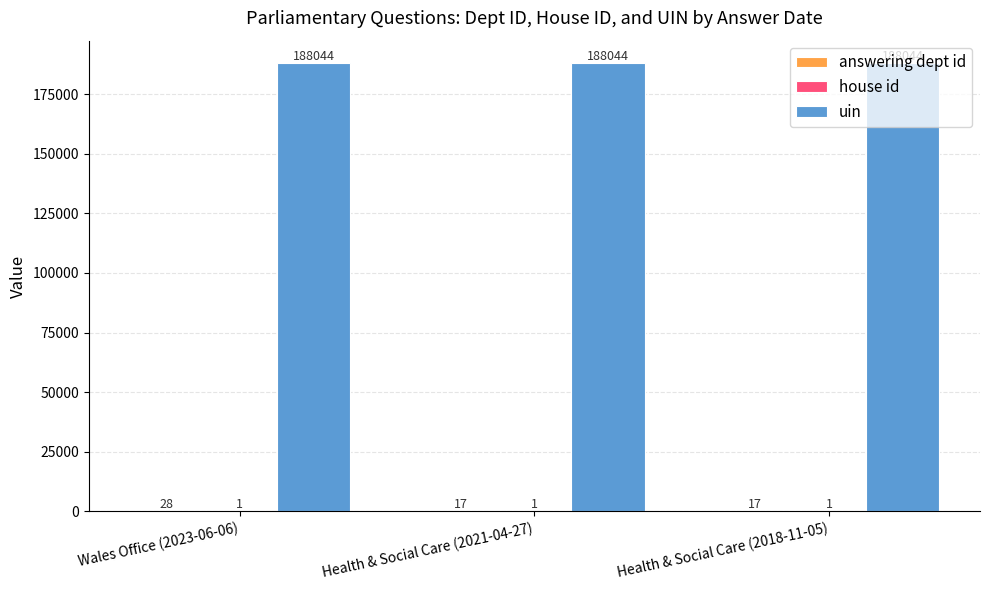

What value does the uin series have at Health & Social Care (2018-11-05)?

188044